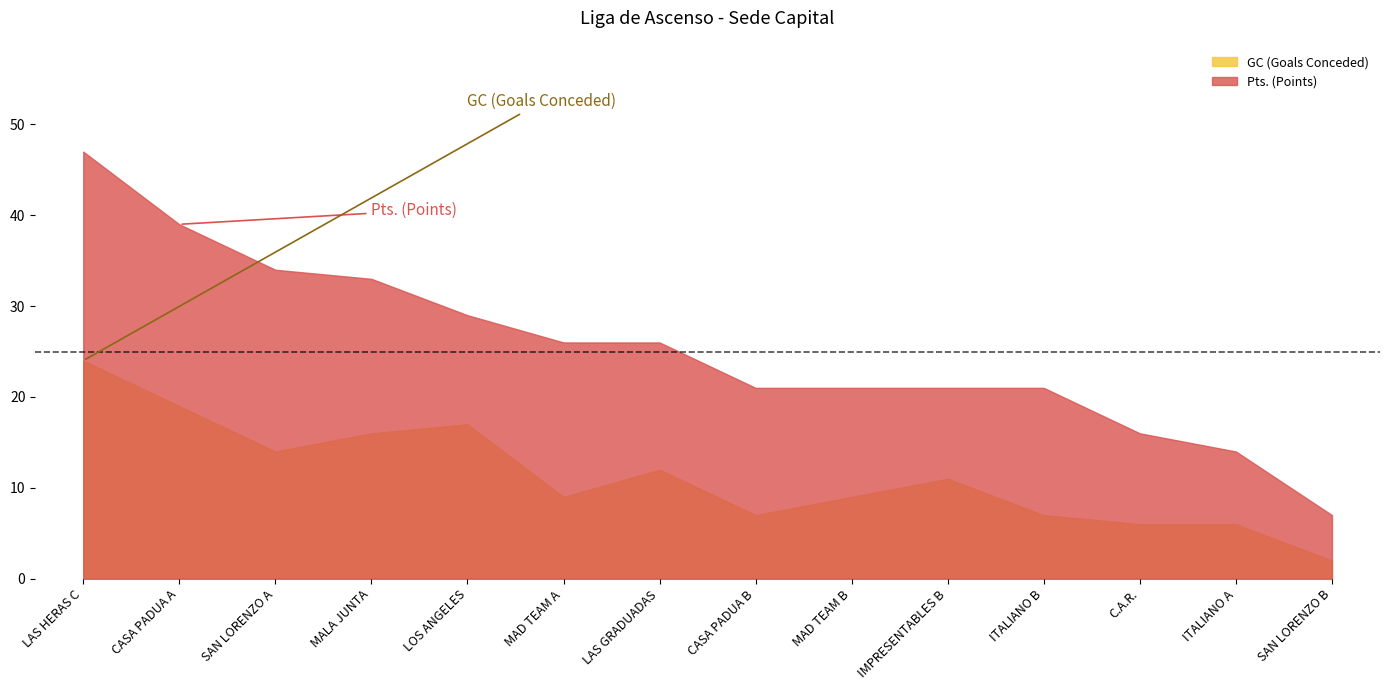

What is the sum of all Pts. (Points) values?

355